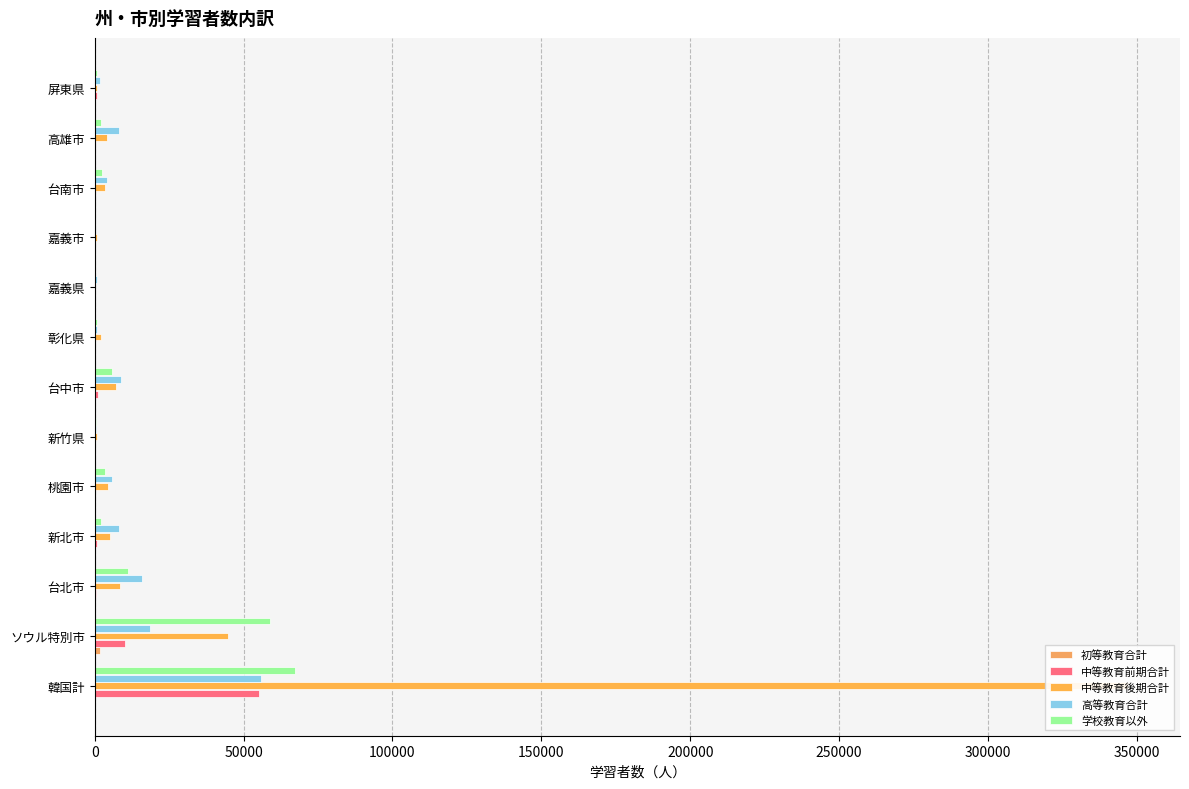

At how many categories does at least one series exceed 149382?

1